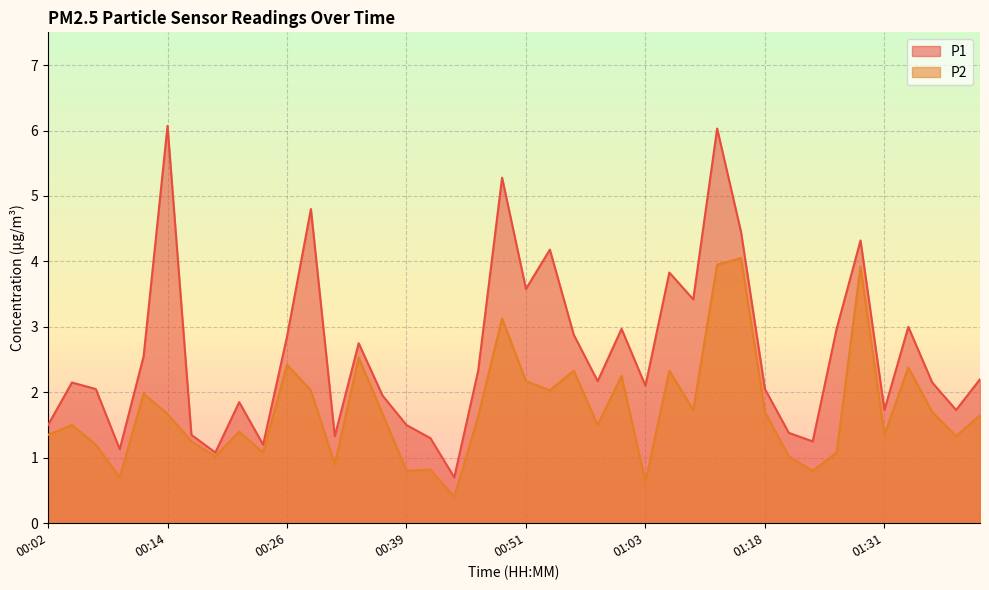

Rank the series at 01:21 from lowest to highest value.

P2, P1